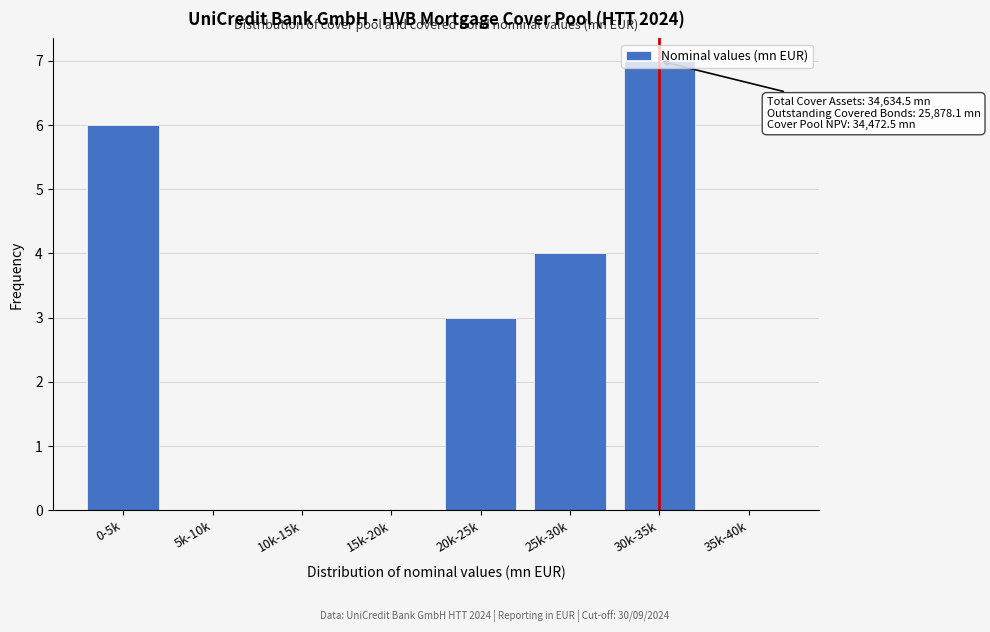

What is the sum of all values?

20